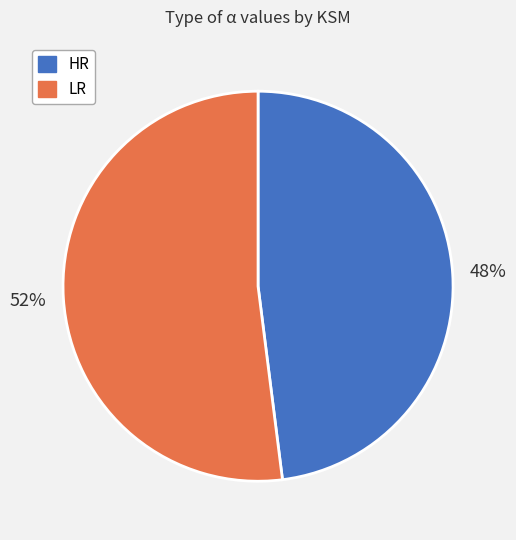

Count the number of slices in the pie.

2